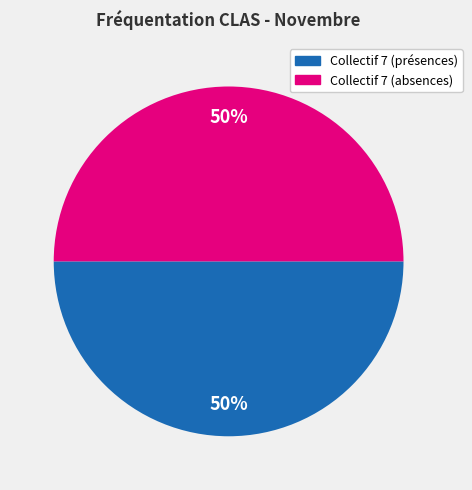

How many segments does this pie chart have?

2